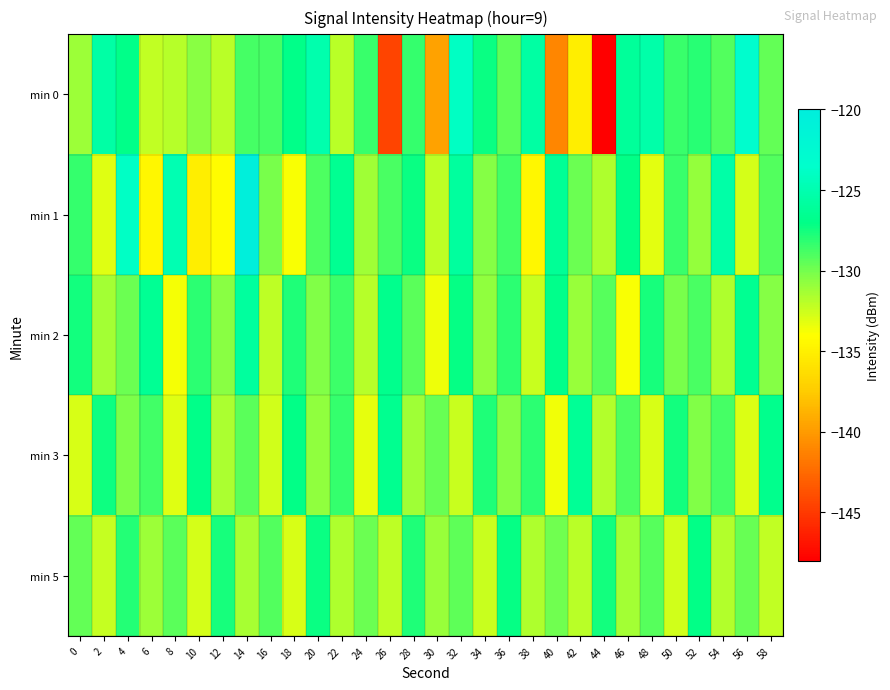

Reading left to right, list all the values displayed in this chart.

min 0: 0=-131.1	2=-125.5	4=-126.9	6=-132.2	8=-131.9	10=-130.6	12=-131.9	14=-128.9	16=-128.8	18=-126.9	20=-125.1	22=-132.0	24=-128.5	26=-144.5	28=-128.3	30=-139.6	32=-124.0	34=-127.3	36=-129.5	38=-125.6	40=-141.0	42=-135.1	44=-148.1	46=-126.1	48=-125.4	50=-128.4	52=-128.0	54=-129.2	56=-123.2	58=-129.5
min 1: 0=-128.4	2=-133.1	4=-123.9	6=-134.5	8=-124.9	10=-135.1	12=-134.1	14=-120.3	16=-130.2	18=-133.8	20=-129.0	22=-126.5	24=-131.2	26=-128.9	28=-127.3	30=-132.1	32=-125.8	34=-130.4	36=-128.7	38=-134.5	40=-126.3	42=-129.8	44=-131.6	46=-127.1	48=-133.2	50=-128.5	52=-130.9	54=-125.4	56=-132.7	58=-129.1
min 2: 0=-127.5	2=-131.3	4=-129.8	6=-126.4	8=-133.7	10=-128.2	12=-130.6	14=-125.9	16=-132.1	18=-127.8	20=-130.3	22=-128.6	24=-131.9	26=-126.7	28=-129.4	30=-133.5	32=-127.2	34=-130.8	36=-128.1	38=-132.4	40=-126.8	42=-131.0	44=-129.2	46=-133.8	48=-127.6	50=-130.1	52=-128.9	54=-131.7	56=-126.5	58=-130.5
min 3: 0=-132.8	2=-127.4	4=-130.2	6=-128.7	8=-133.1	10=-126.9	12=-131.5	14=-129.3	16=-132.6	18=-127.1	20=-130.8	22=-128.4	24=-133.3	26=-126.6	28=-131.2	30=-129.7	32=-132.4	34=-127.8	36=-130.5	38=-128.2	40=-133.6	42=-126.3	44=-131.8	46=-129.0	48=-132.9	50=-127.5	52=-130.3	54=-128.8	56=-133.0	58=-126.7
min 5: 0=-129.6	2=-132.3	4=-127.9	6=-131.1	8=-129.4	10=-132.7	12=-127.6	14=-131.4	16=-129.1	18=-132.9	20=-127.3	22=-131.7	24=-129.8	26=-132.1	28=-127.8	30=-131.0	32=-129.5	34=-132.4	36=-127.2	38=-131.6	40=-129.9	42=-132.0	44=-127.5	46=-131.3	48=-129.2	50=-132.6	52=-127.1	54=-131.8	56=-129.7	58=-132.2